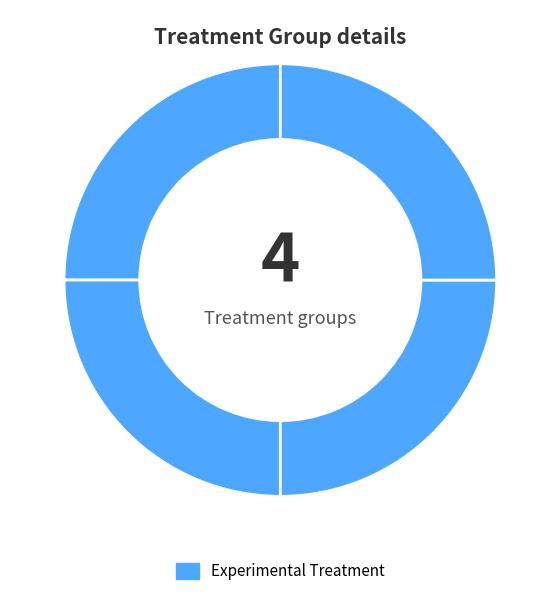

How many slices are in this pie chart?

4